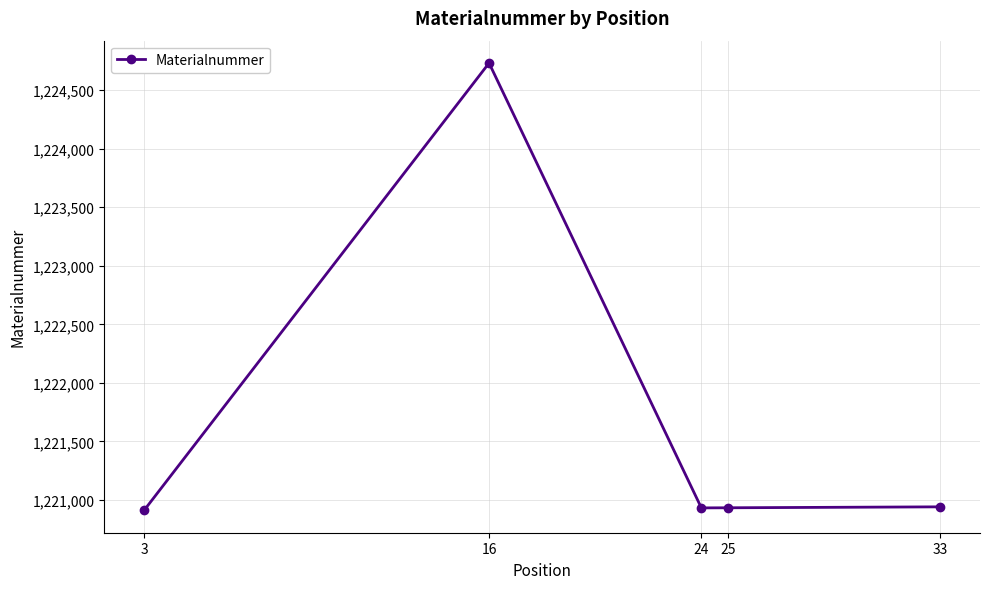

At which category does the chart reach its peak across all series?

16